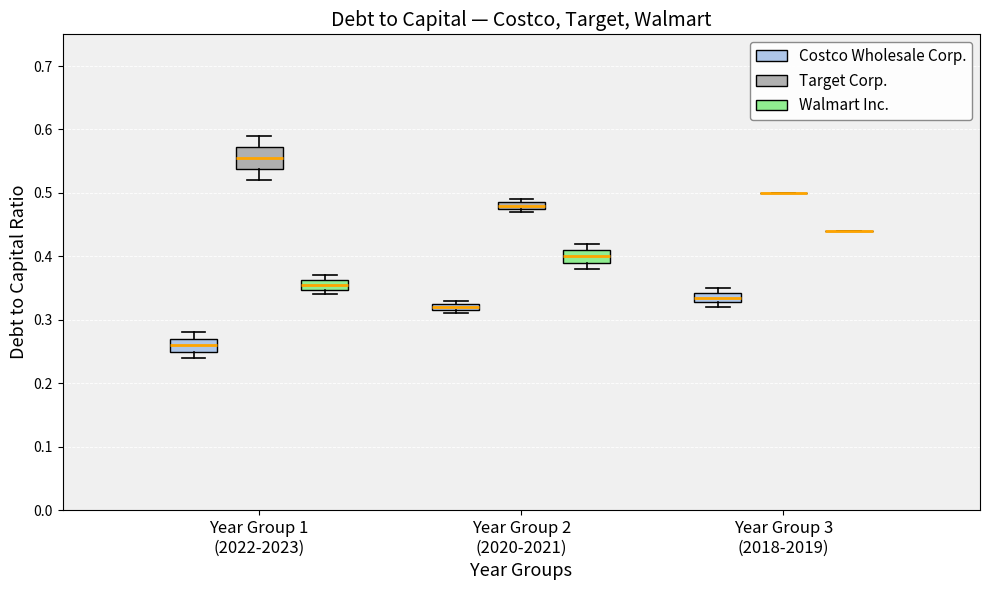

Where is the upper edge of the box for Year Group 2 (2020-2021) (Target Corp.) on the y-axis? The values are not printed on the chart, so give them approximately, as read against the axis.

0.49